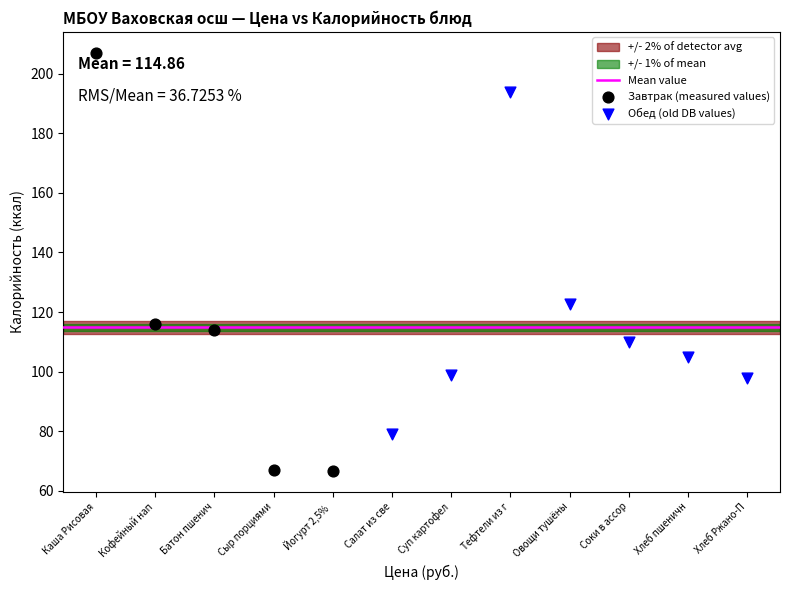

Which series has the widest spread of Y values?

Завтрак (measured values)